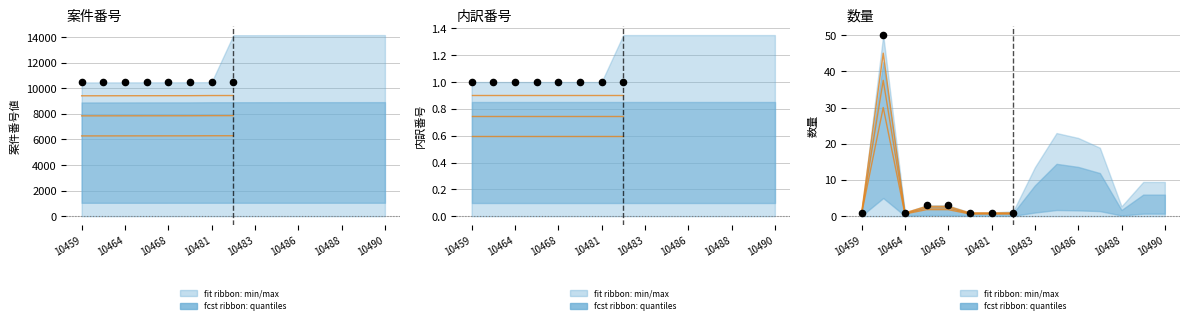

At which category is the sum across all series the highest?

10461